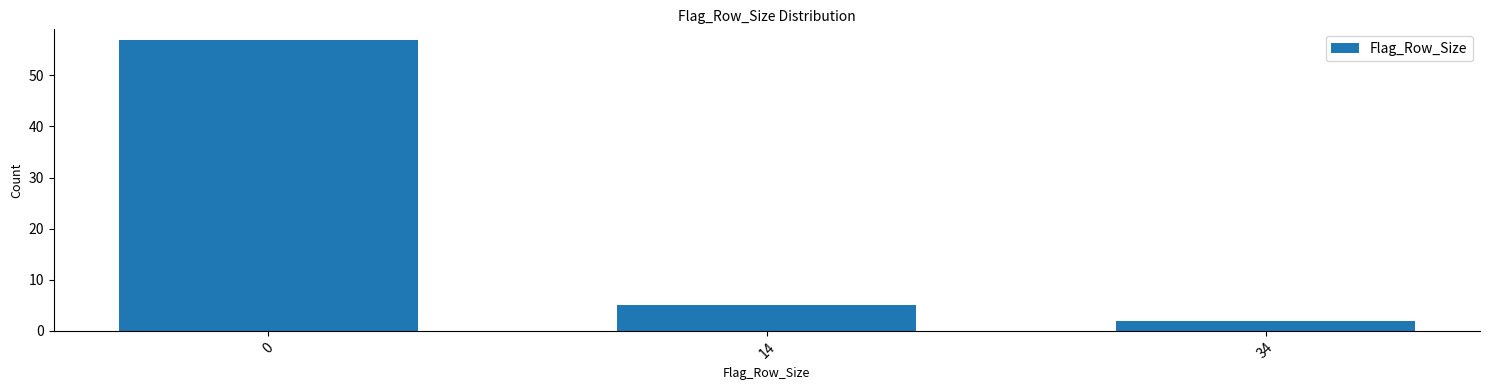

Reading left to right, extract all data points from this chart.

0=57	14=5	34=2